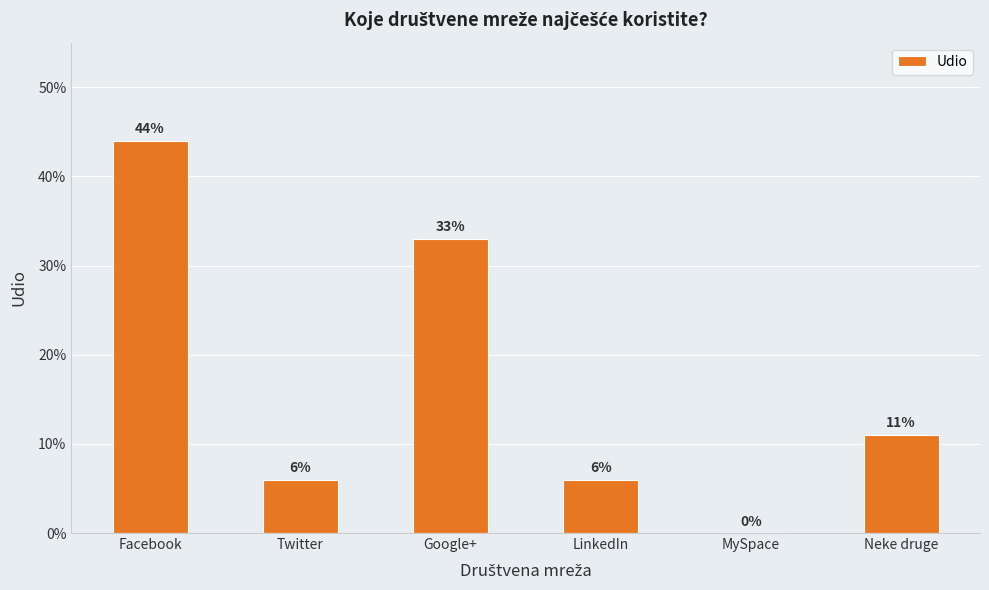

What position from the left is Google+?

3